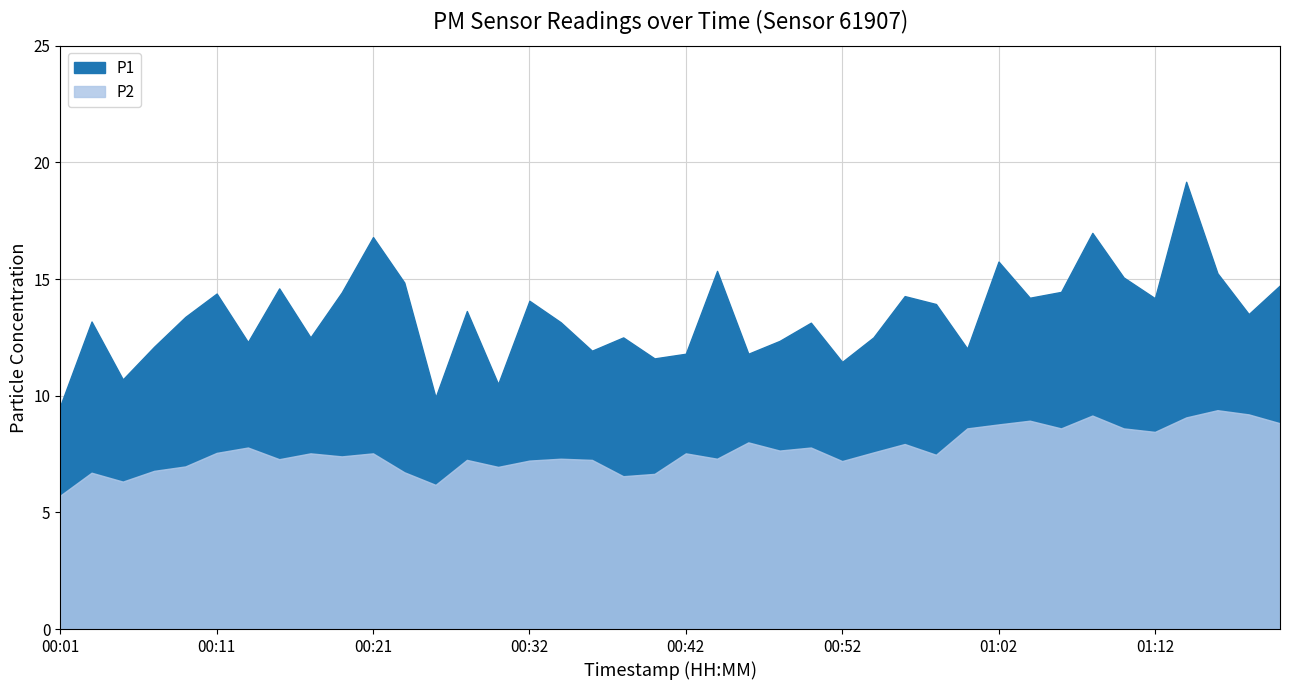

What is the label of the 16th point from the left?

00:32